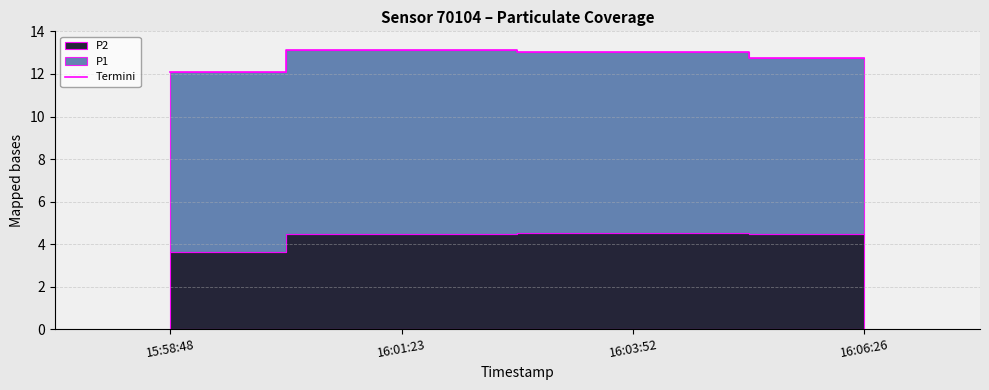

Is it true that the value at 15:58:48 is 5.4?

False